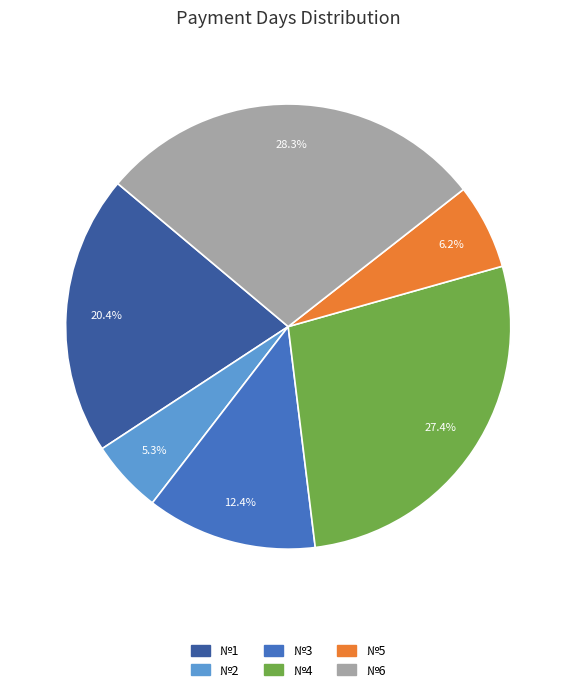

Is there any slice that represents more than half of the pie?

No